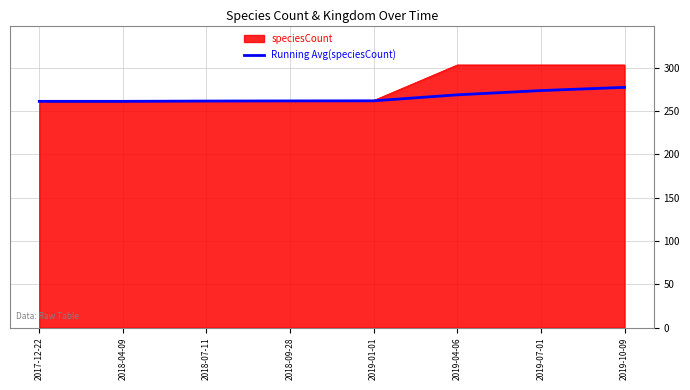

Is it true that speciesCount equals 90.6 at 2019-10-09?

False